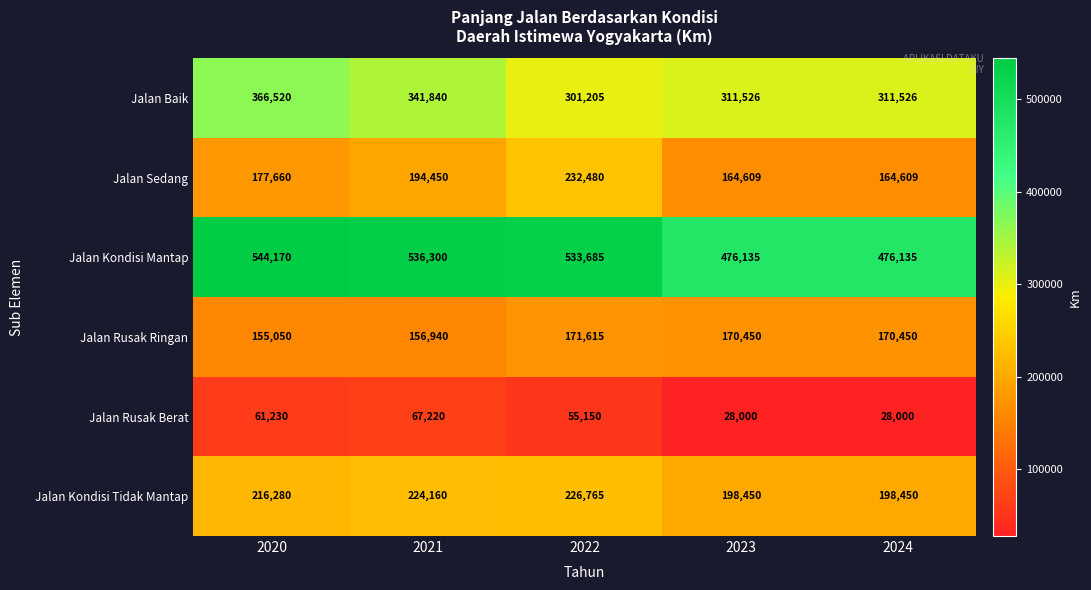

What is the spread (max minus min) of values at 2022?

478535